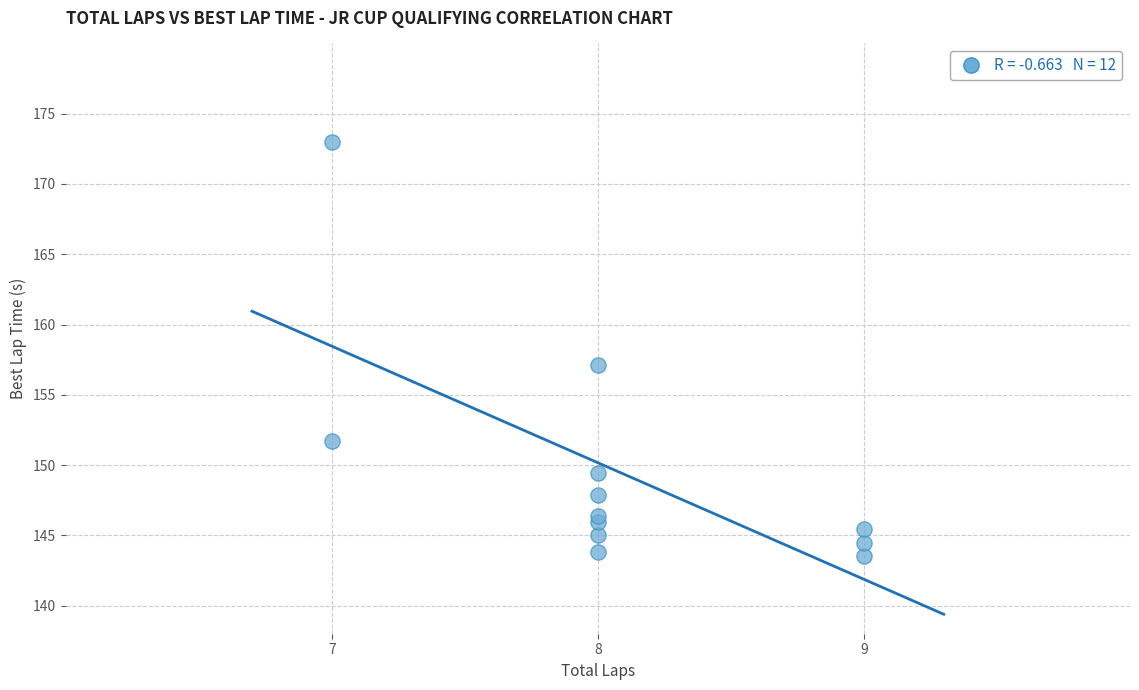

What Y value in the scatter plot is closest to 158?

157.1